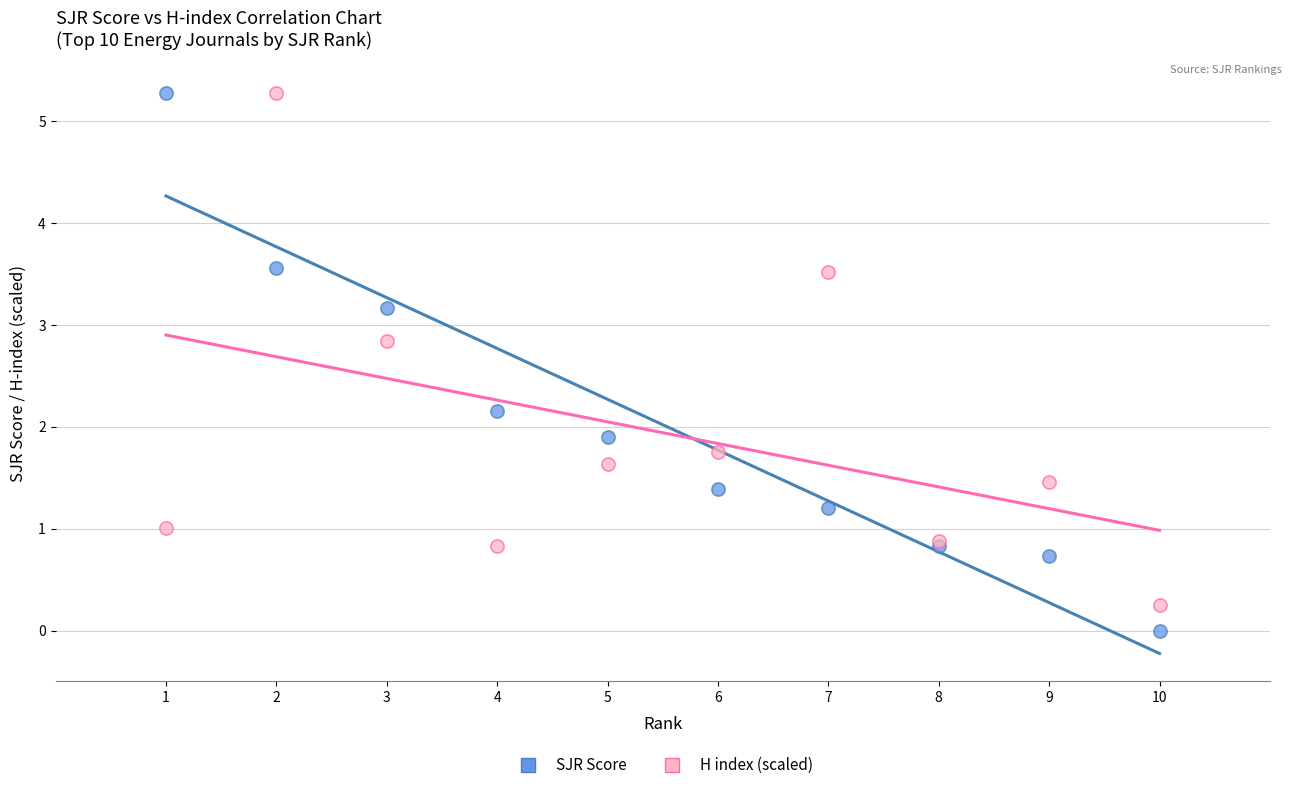

Which series contains the lowest Y value?

SJR Score